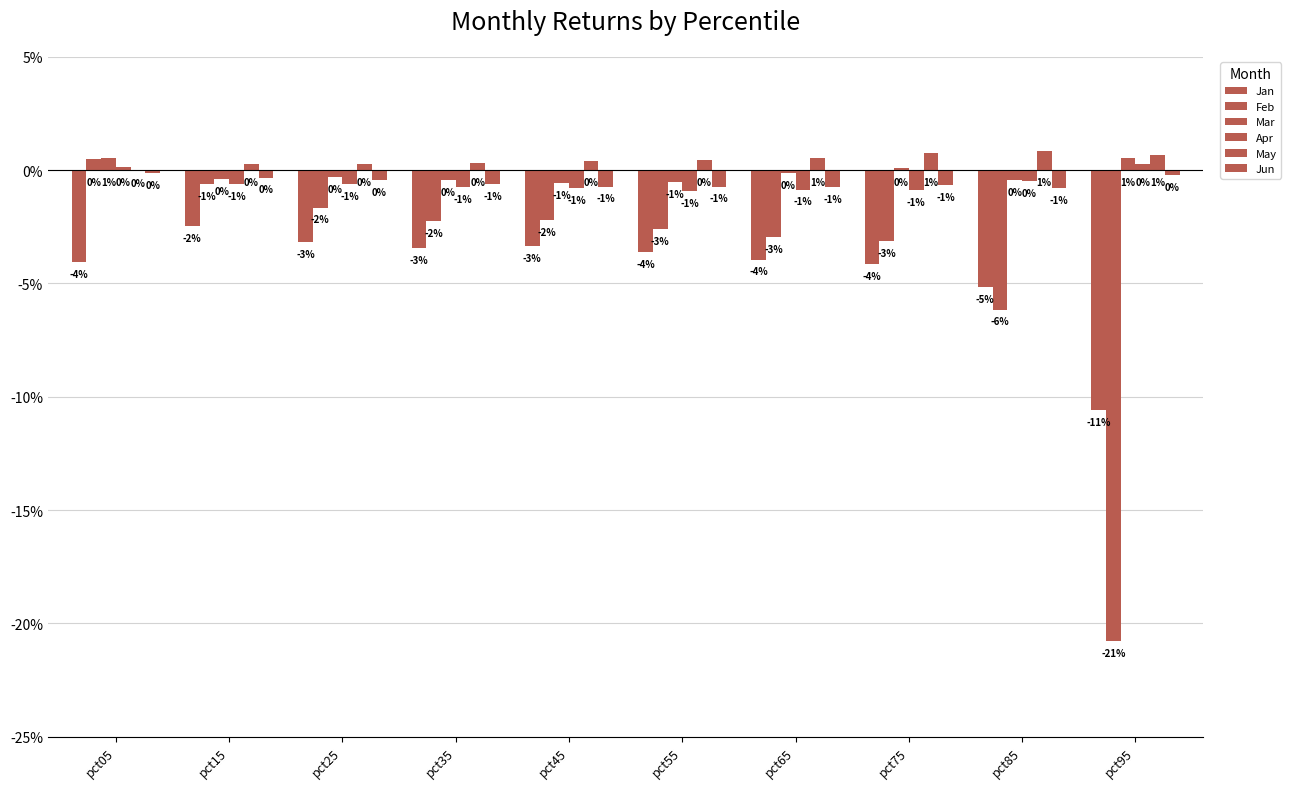

The Apr series shows -0.0 at pct55. True or false?

False